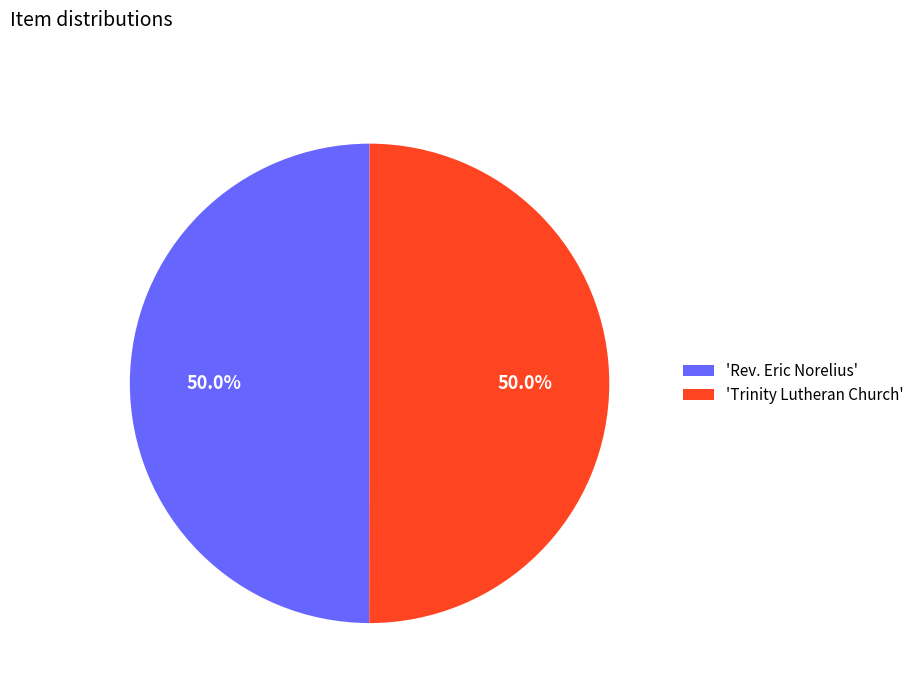

What portion of the pie excludes 'Rev. Eric Norelius'?

50.0%